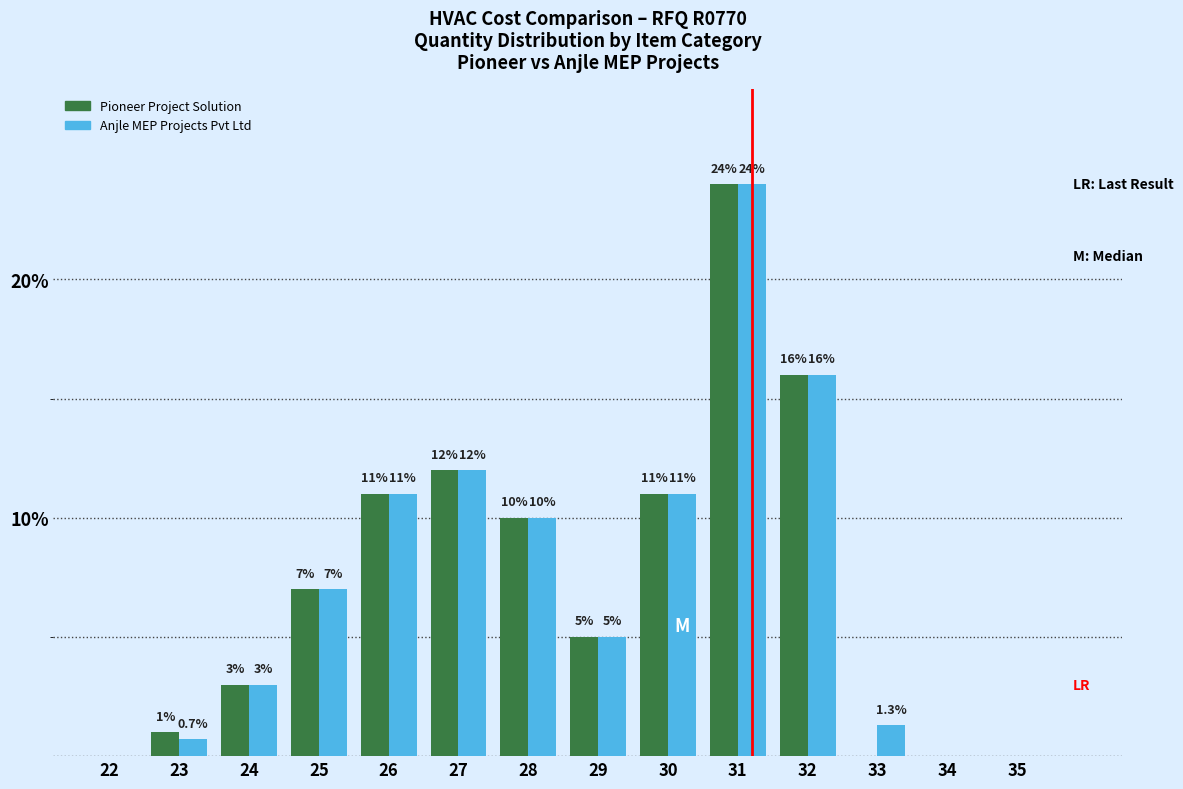

Reading right to left, extract all data points from this chart.

Pioneer Project Solution: 35=0.0	34=0.0	33=0.0	32=16.0	31=24.0	30=11.0	29=5.0	28=10.0	27=12.0	26=11.0	25=7.0	24=3.0	23=1.0	22=0.0
Anjle MEP Projects Pvt Ltd: 35=0.0	34=0.0	33=1.3	32=16.0	31=24.0	30=11.0	29=5.0	28=10.0	27=12.0	26=11.0	25=7.0	24=3.0	23=0.7	22=0.0